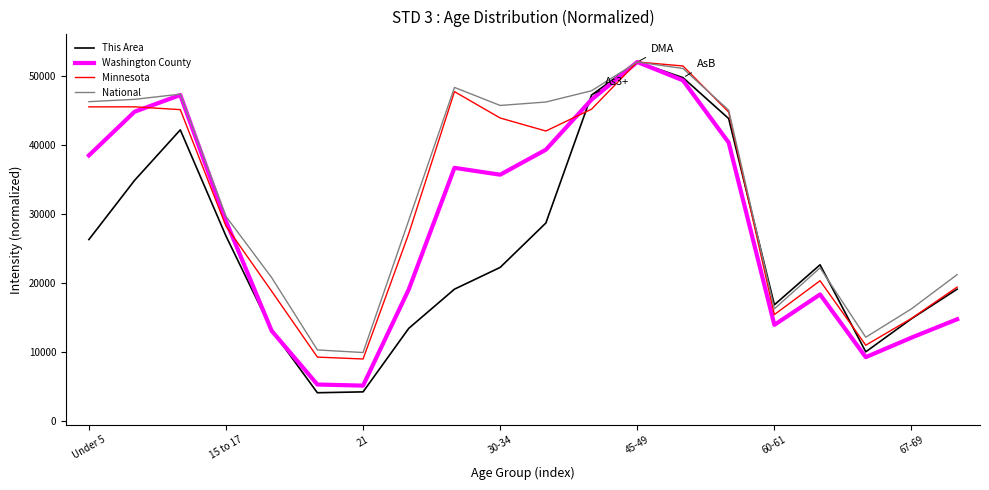

Rank the series by their average value, from highest to lowest.

National, Minnesota, Washington County, This Area